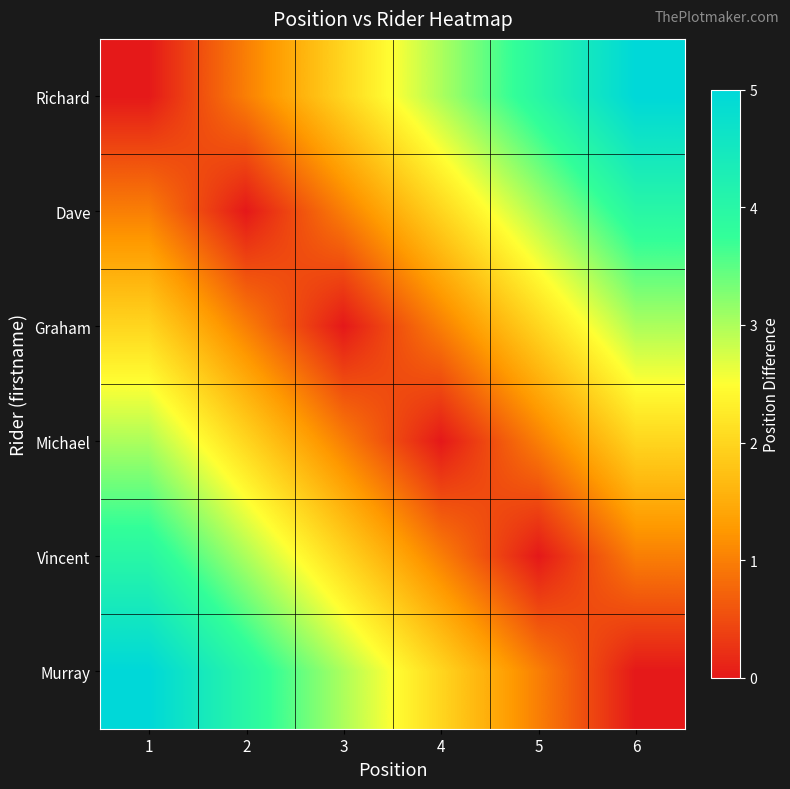

Reading left to right, list all the values displayed in this chart.

Richard: 1=0	2=1	3=2	4=3	5=4	6=5
Dave: 1=1	2=0	3=1	4=2	5=3	6=4
Graham: 1=2	2=1	3=0	4=1	5=2	6=3
Michael: 1=3	2=2	3=1	4=0	5=1	6=2
Vincent: 1=4	2=3	3=2	4=1	5=0	6=1
Murray: 1=5	2=4	3=3	4=2	5=1	6=0